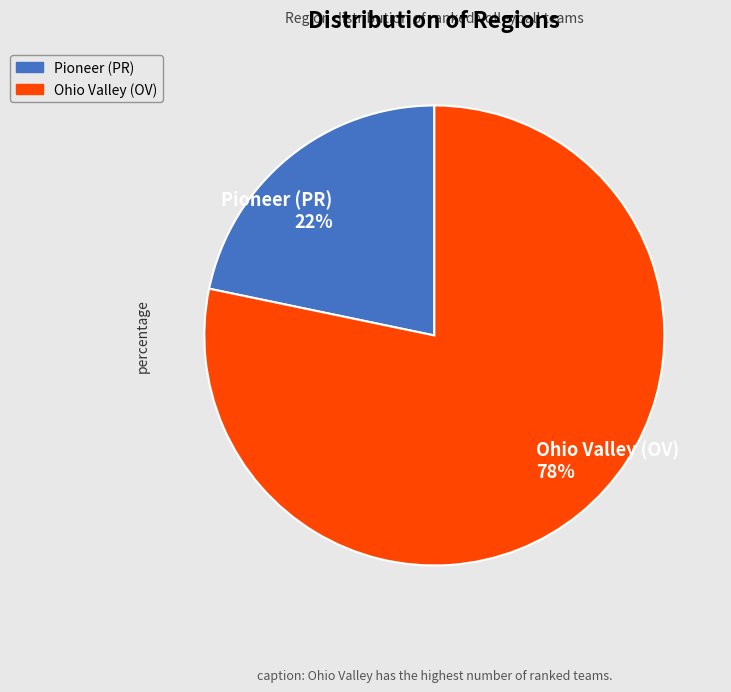

Rank the categories by value from lowest to highest.

Pioneer (PR), Ohio Valley (OV)